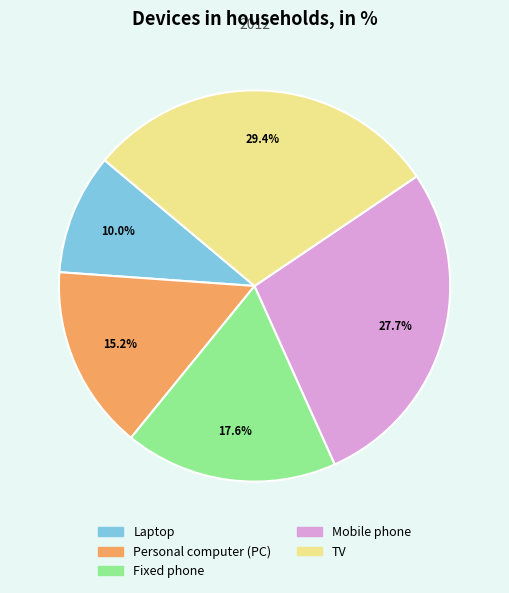

Does any single category account for the majority?

No